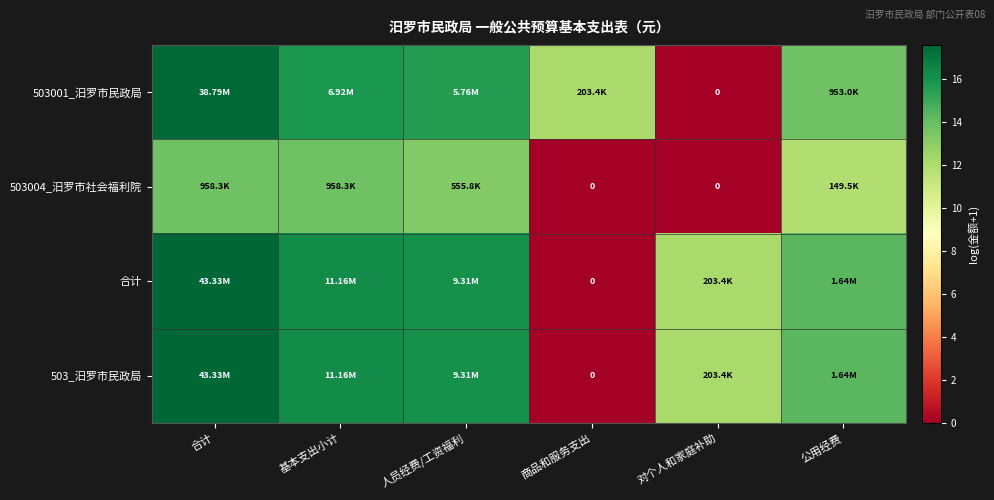

Is it true that 合计 equals 14.3 at 公用经费?

True